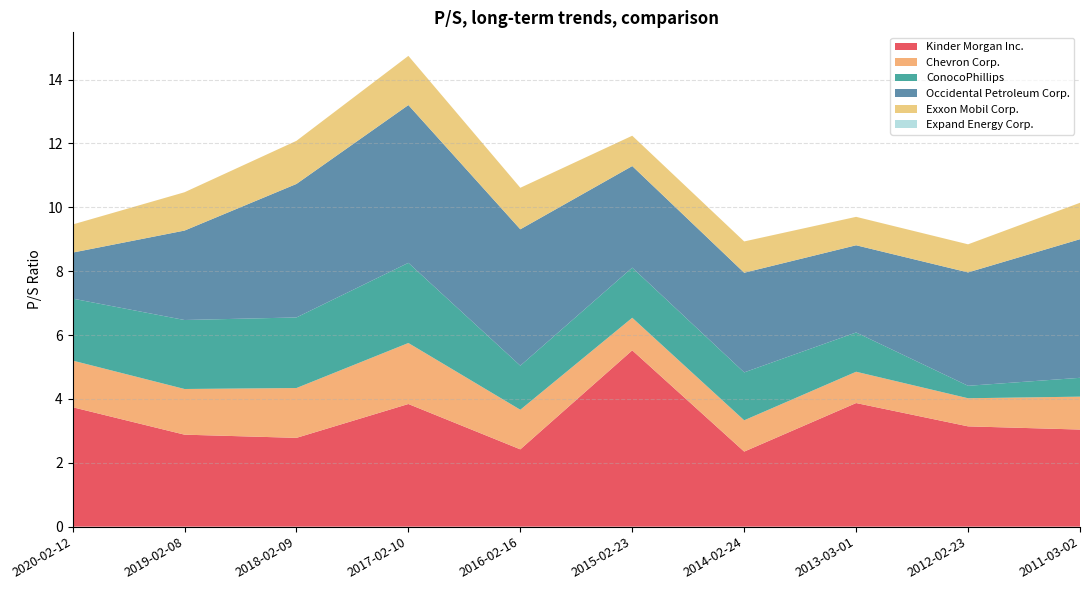

Reading right to left, transcribe all the data shown in this chart.

Kinder Morgan Inc.: 3.0	3.1	3.9	2.4	5.5	2.4	3.8	2.8	2.9	3.7
Chevron Corp.: 1.0	0.9	1.0	1.0	1.0	1.2	1.9	1.6	1.4	1.5
ConocoPhillips: 0.6	0.4	1.2	1.5	1.6	1.4	2.5	2.2	2.2	1.9
Occidental Petroleum Corp.: 4.3	3.5	2.7	3.1	3.2	4.3	4.9	4.2	2.8	1.4
Exxon Mobil Corp.: 1.1	0.9	0.9	1.0	0.9	1.3	1.5	1.4	1.2	0.9
Expand Energy Corp.: 0.0	0.0	0.0	0.0	0.0	0.0	0.0	0.0	0.0	0.0